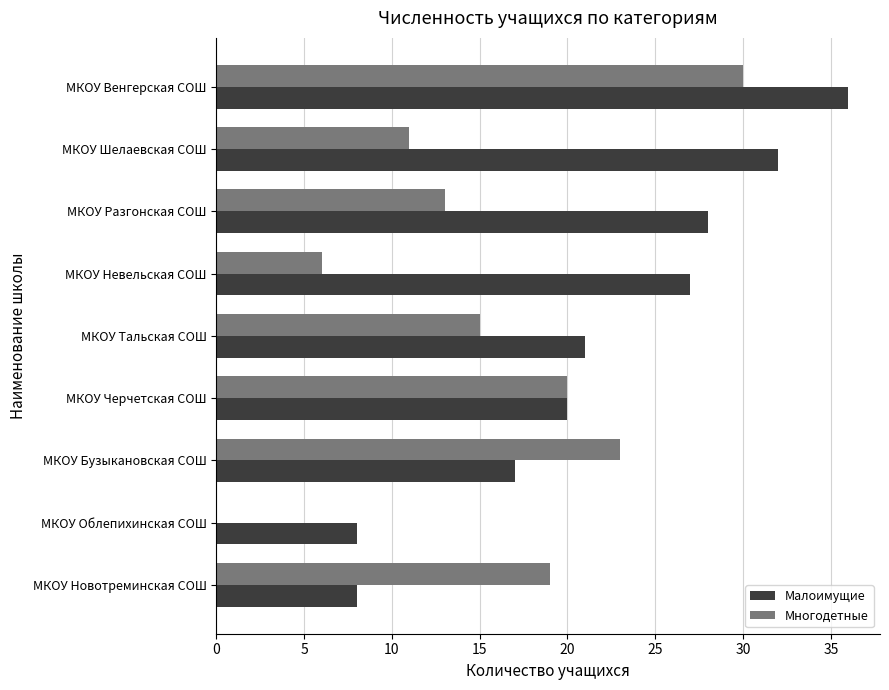

What is the greatest value displayed?

36